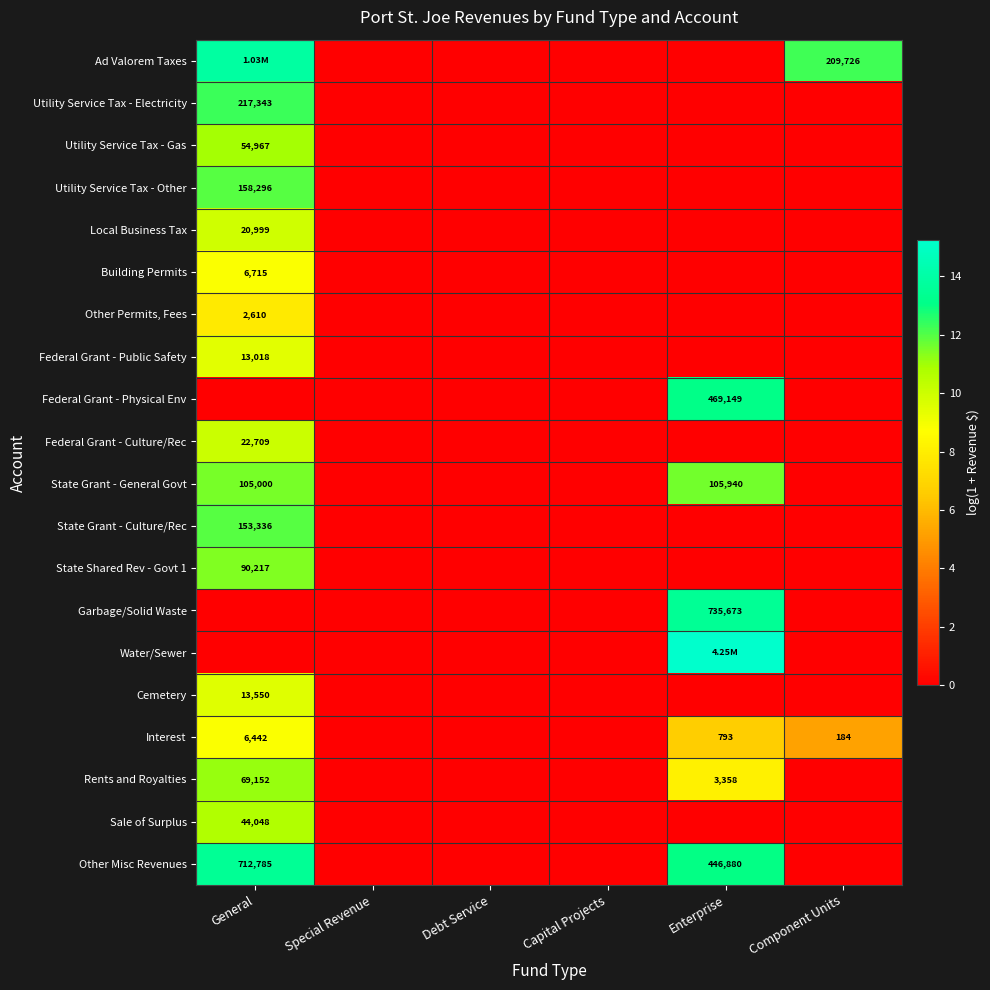

Between Capital Projects and Debt Service, which is larger?

Capital Projects